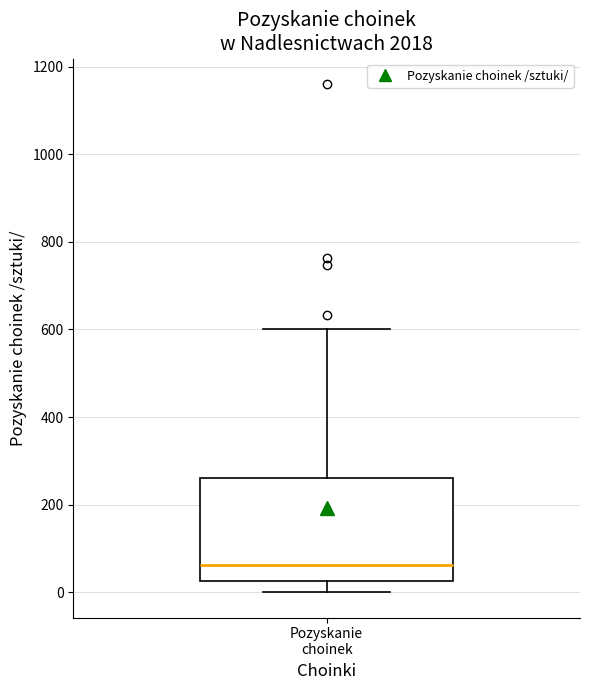

Read this box plot against the y-axis: the position of the median line, the range covered by the box, and the ends of both whiskers. The values are not printed on the chart, so give them approximately, as read against the axis.

median 60, box 20 to 260, whiskers 0 to 600